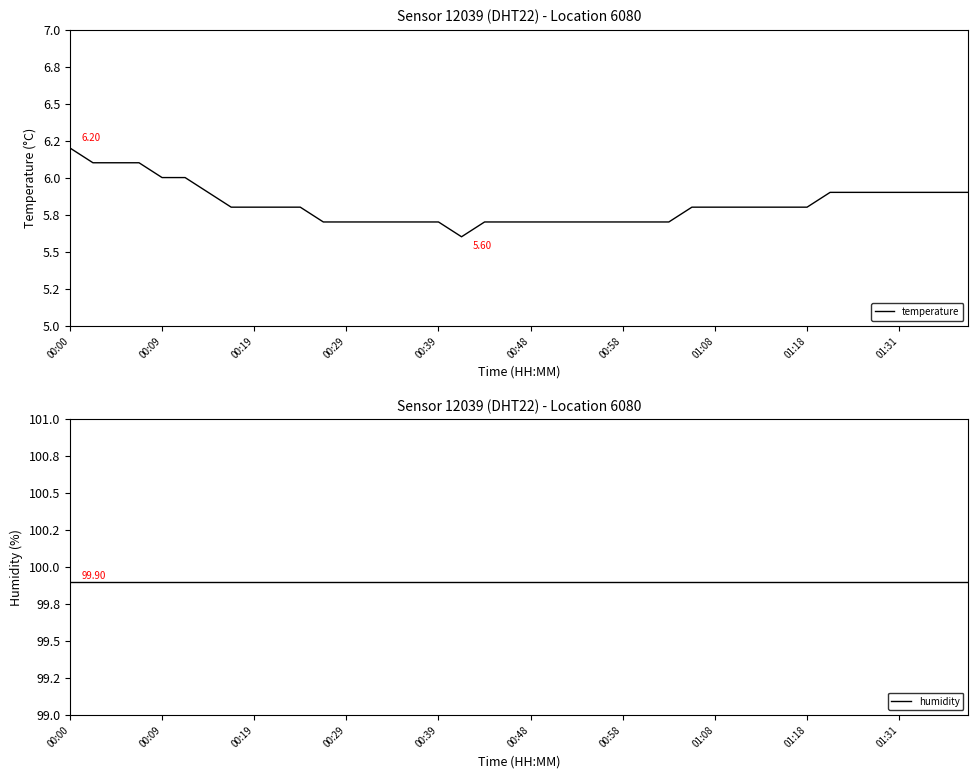

True or false: temperature has a value of 5.8 at 01:08.

True